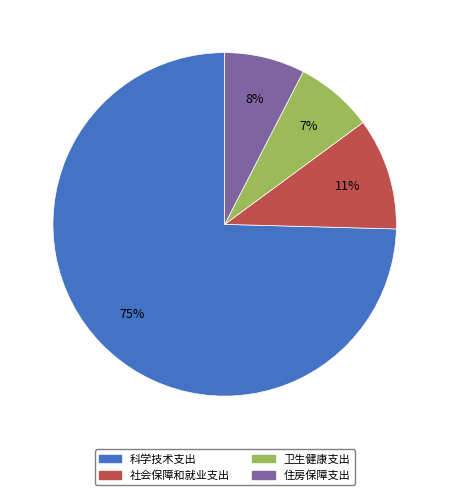

Which has a higher value, 住房保障支出 or 科学技术支出?

科学技术支出